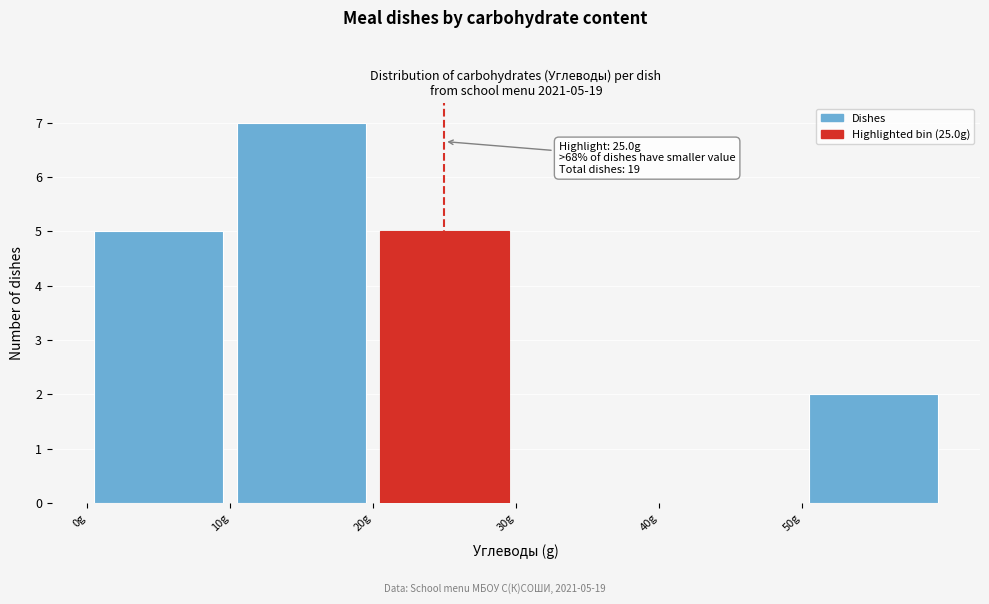

Over which range of the x-axis is the bar tallest?

10 to 20